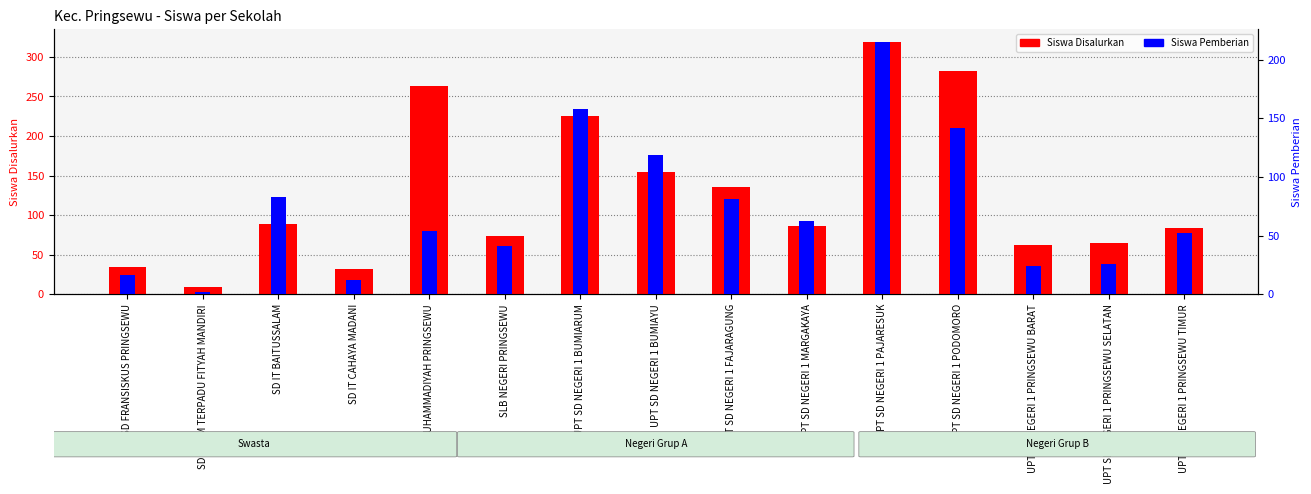

What position from the left is SLB NEGERI PRINGSEWU?

6